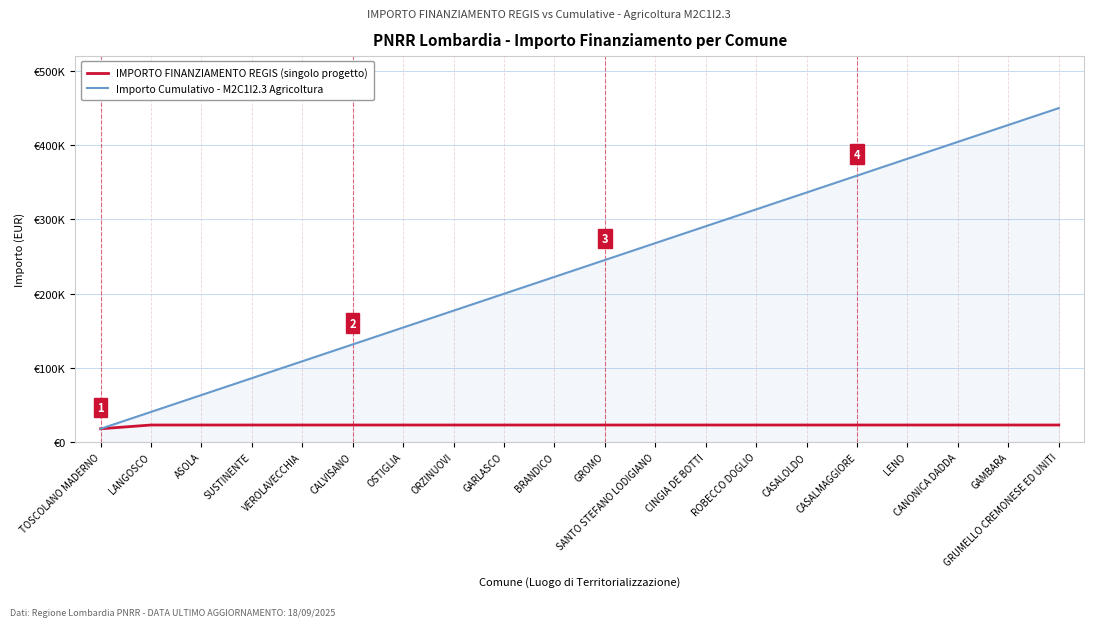

Between GRUMELLO CREMONESE ED UNITI and SANTO STEFANO LODIGIANO, which is larger?

GRUMELLO CREMONESE ED UNITI